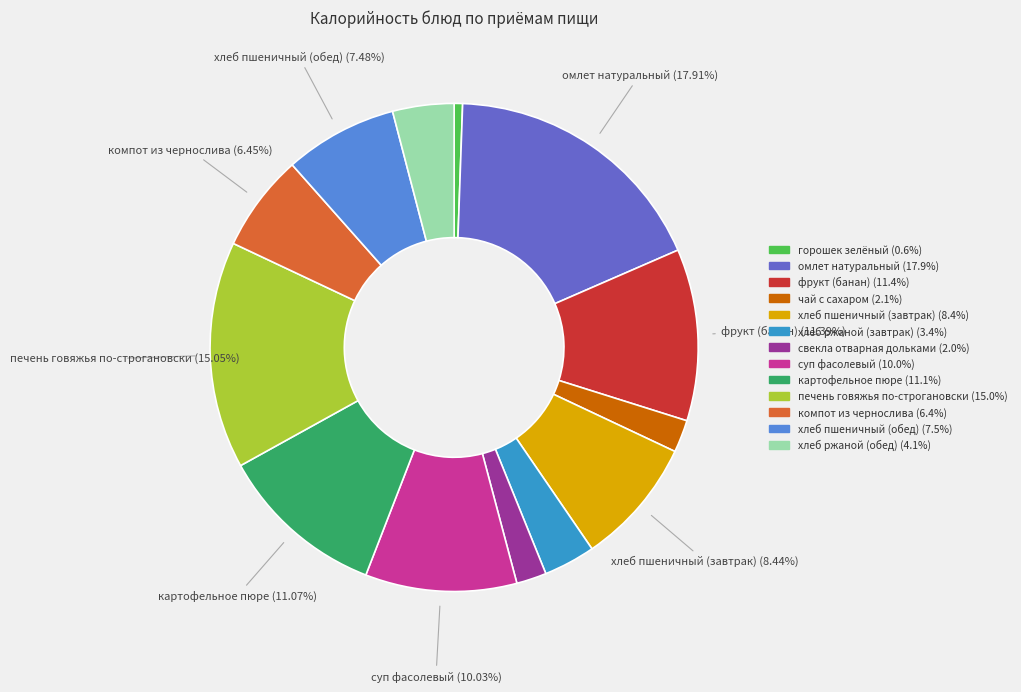

How many slices are in this pie chart?

13